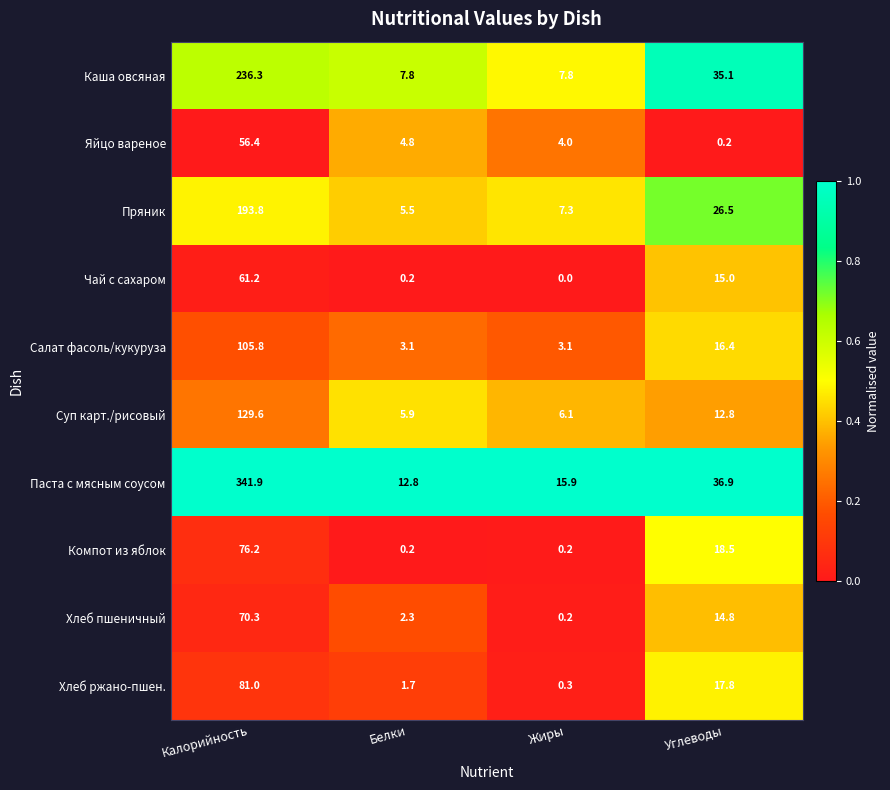

At which category is the sum across all series the highest?

Калорийность